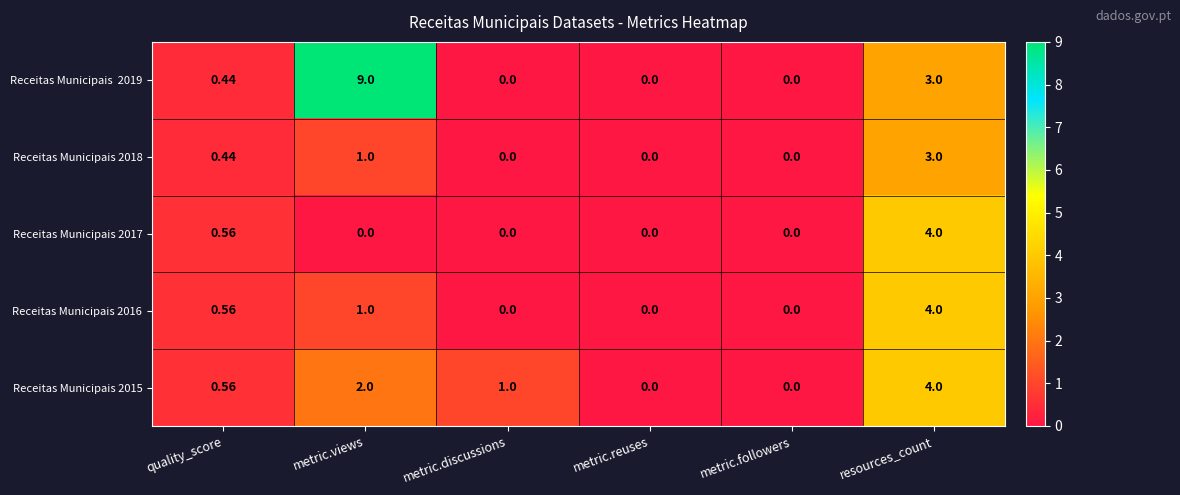

Is the value of Receitas Municipais 2015 at resources_count greater than the value of Receitas Municipais 2017 at metric.views?

Yes